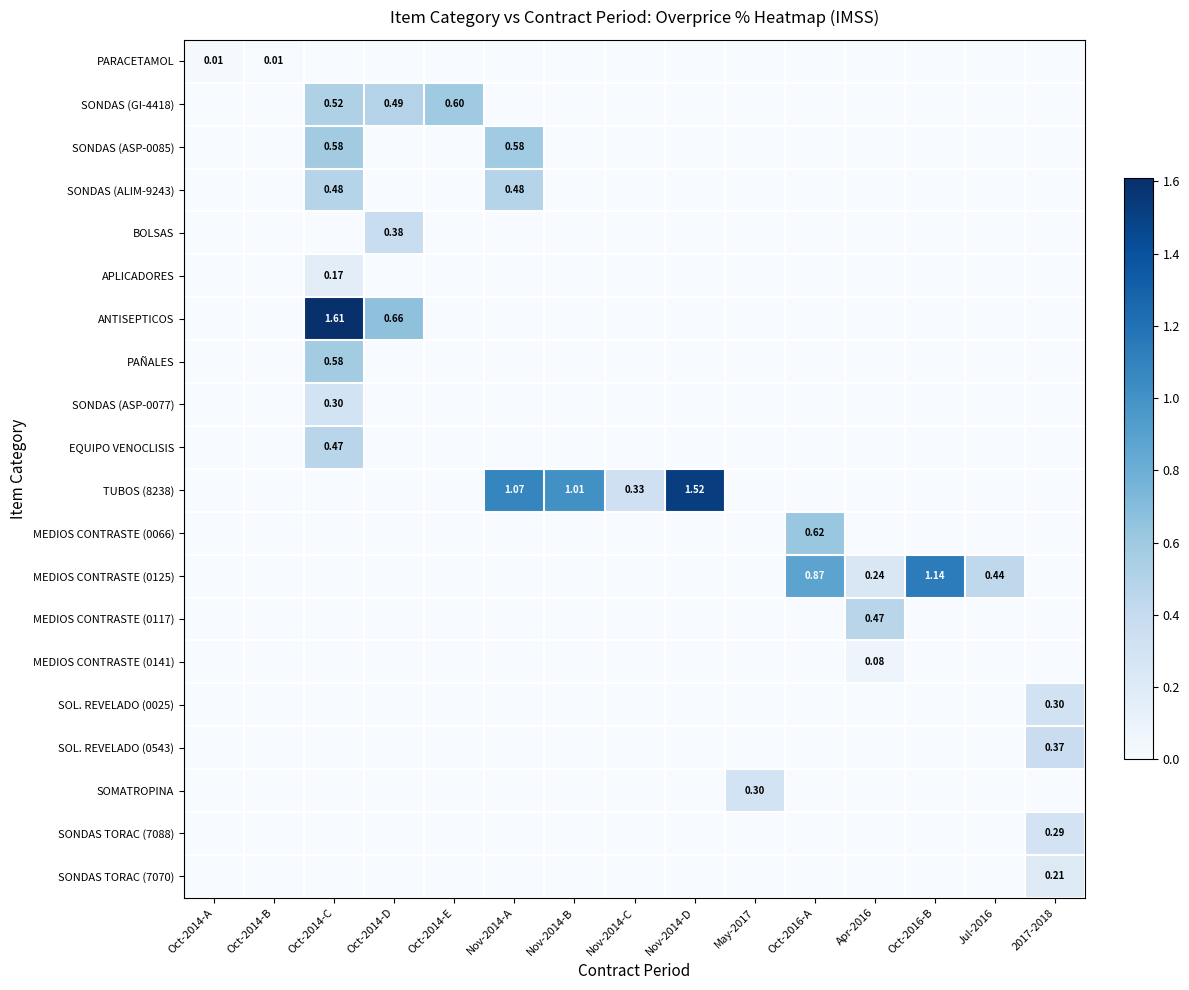

The value of SONDAS (ASP-0085) at Apr-2016 is 0.0. True or false?

True